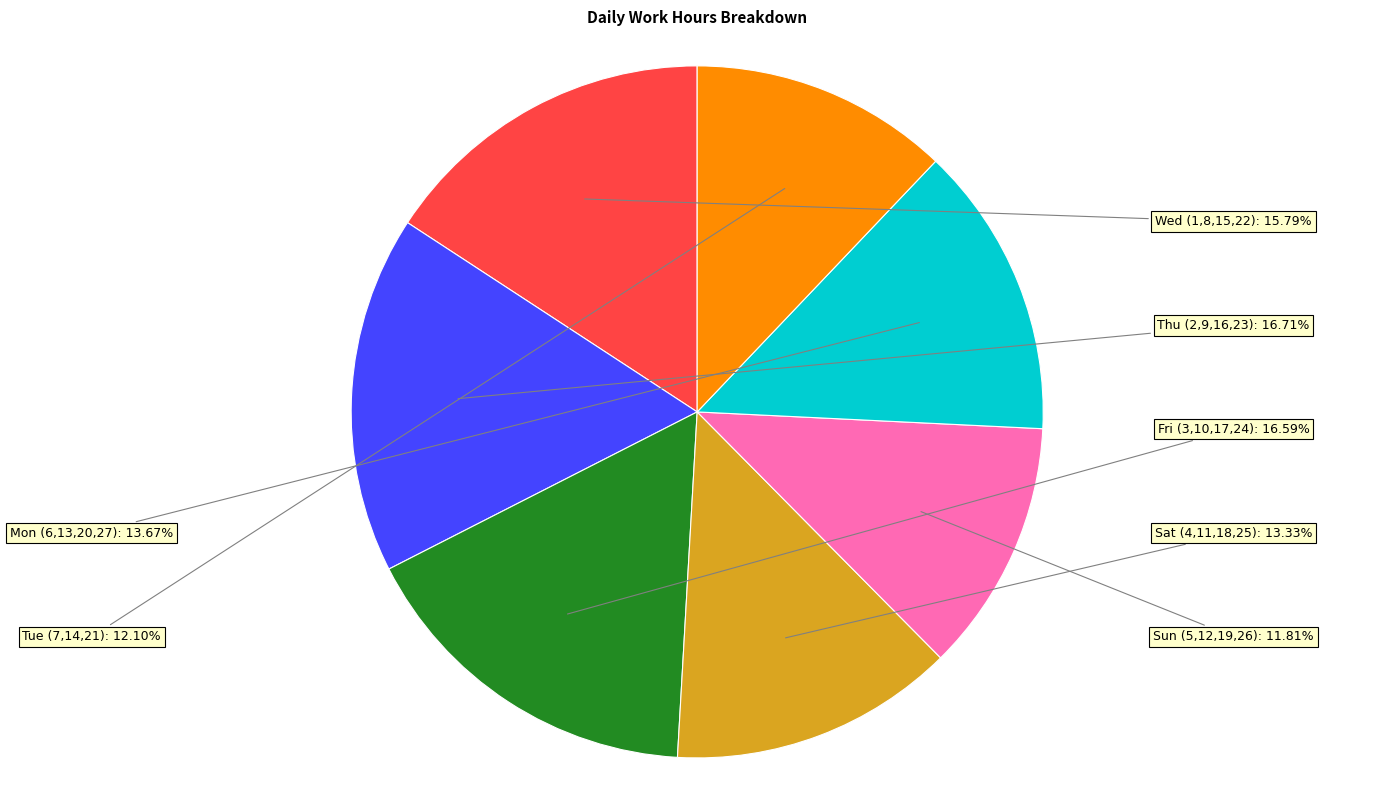

Is there any slice that represents more than half of the pie?

No